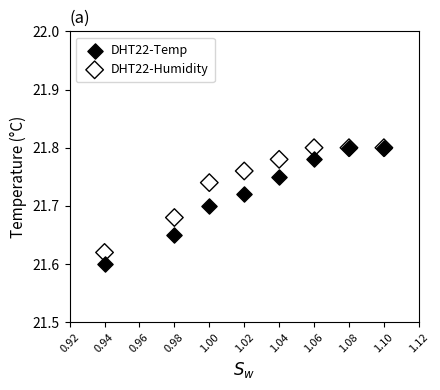

Which series has the widest spread of Y values?

DHT22-Temp